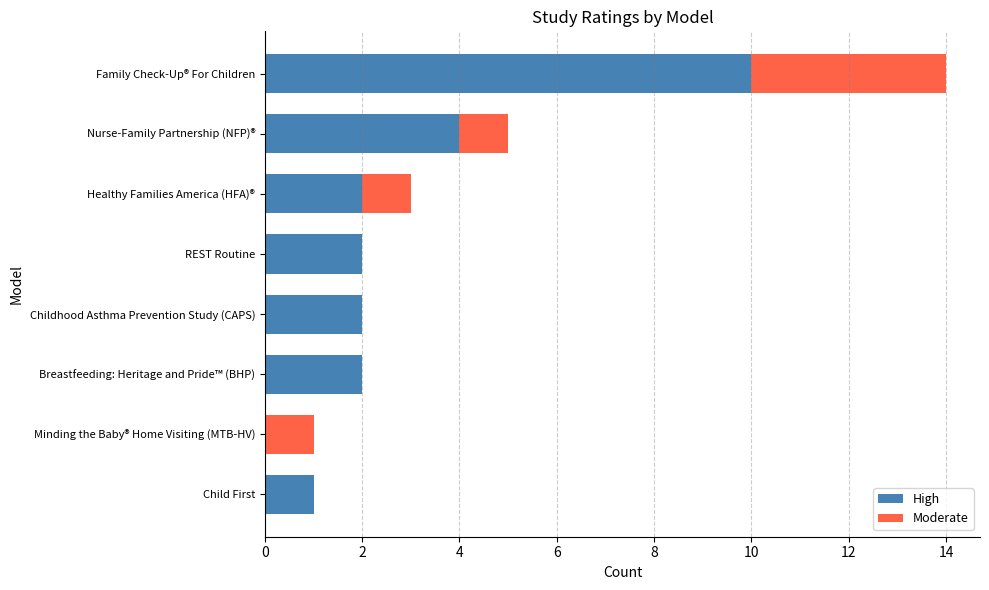

What is the sum of the High values at Healthy Families America (HFA)® and Family Check-Up® For Children?

12